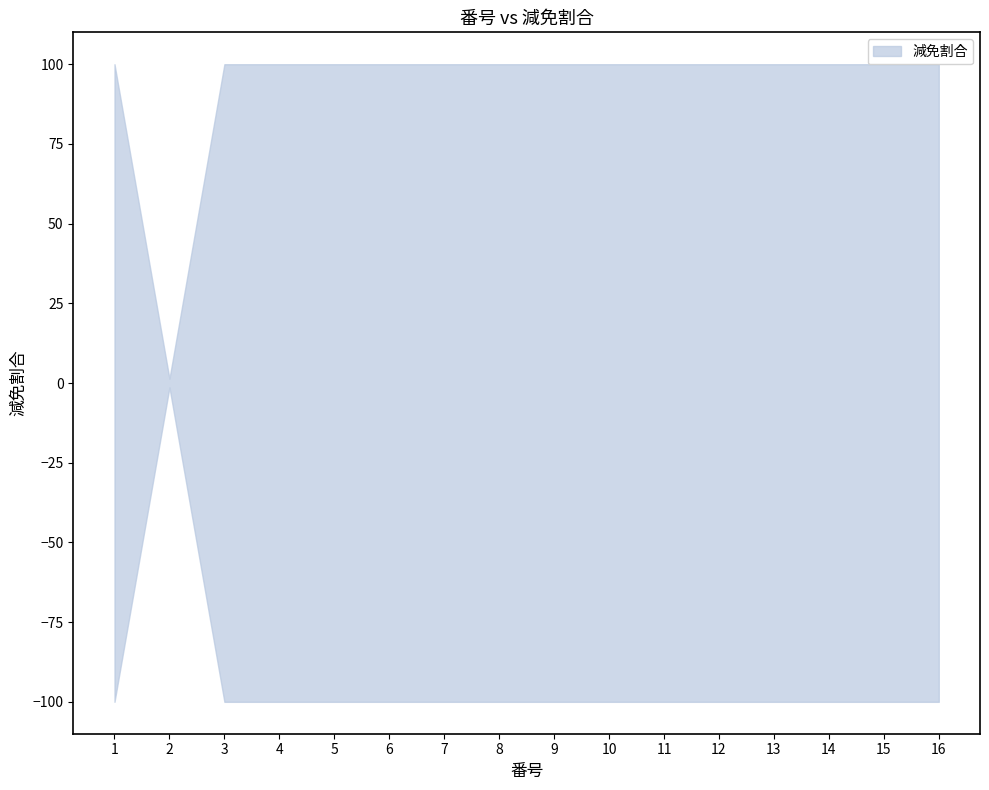

How many data points are less than 100?

1